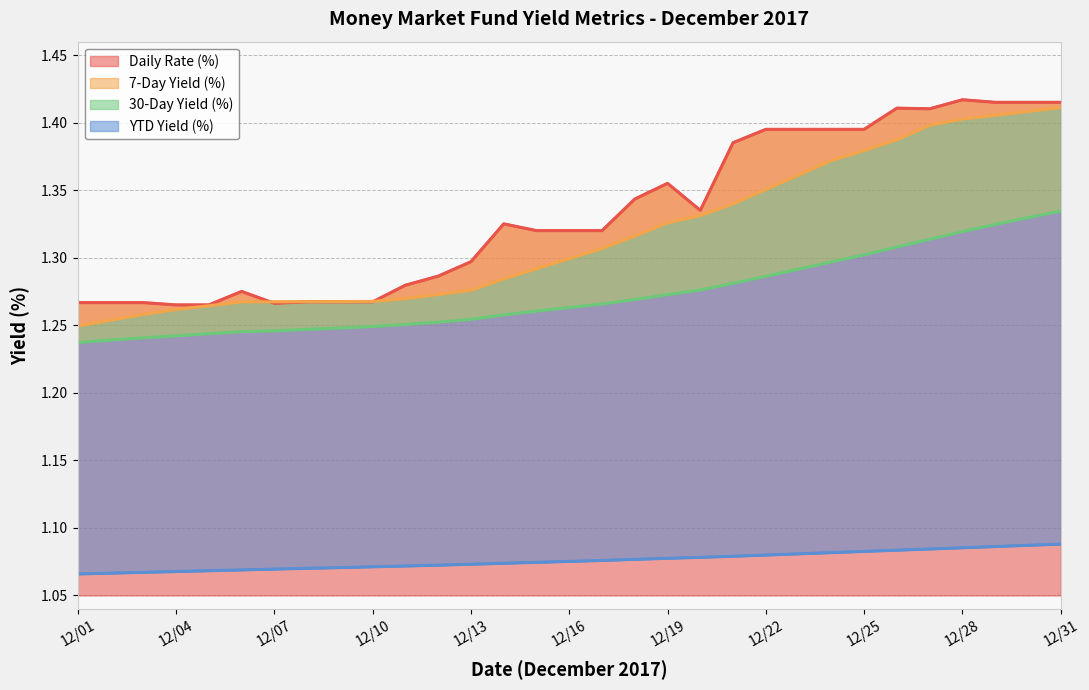

The 30-Day Yield (%) series shows 1.3 at 23. True or false?

True